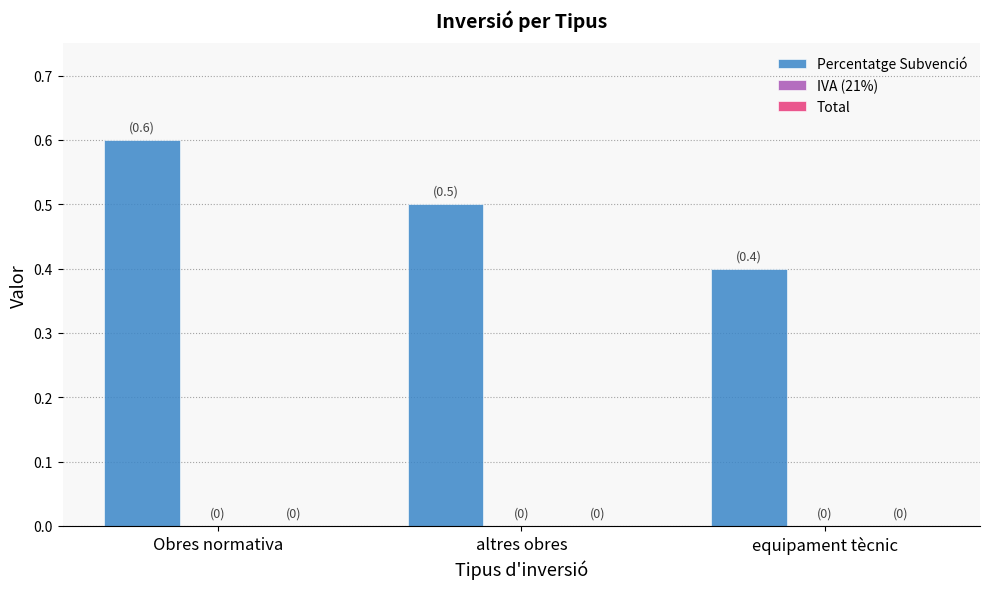

Reading right to left, transcribe all the data shown in this chart.

0.4	0.5	0.6